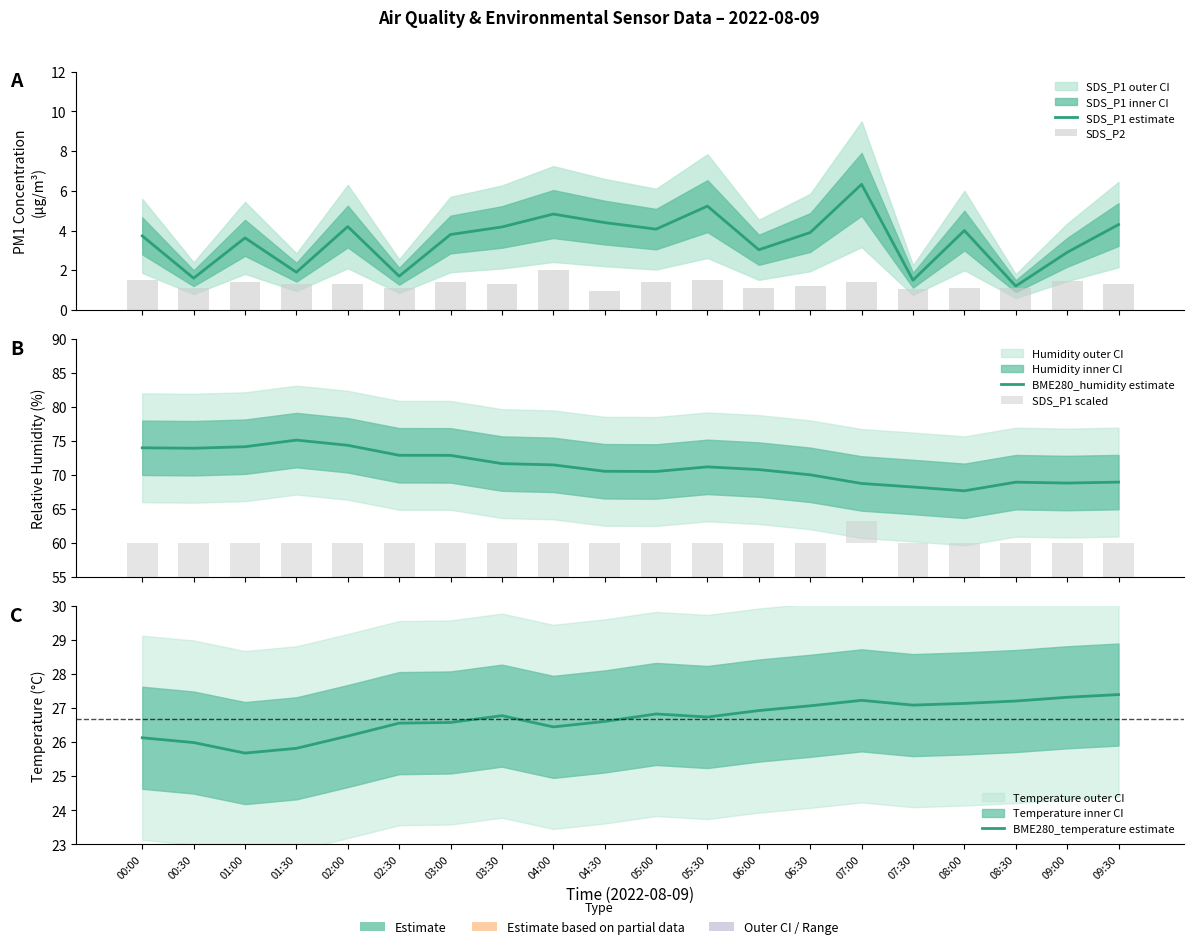

What is the value of the SDS_P1 estimate bar at the 9th from the left?

4.8